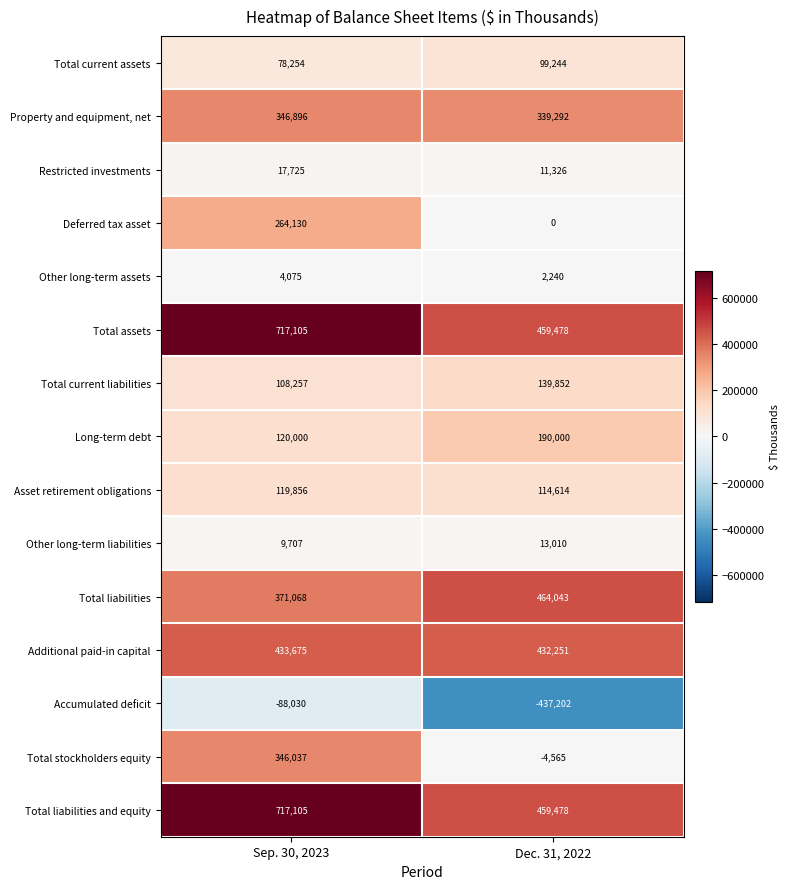

Which label corresponds to the smallest value in the chart?

Dec. 31, 2022